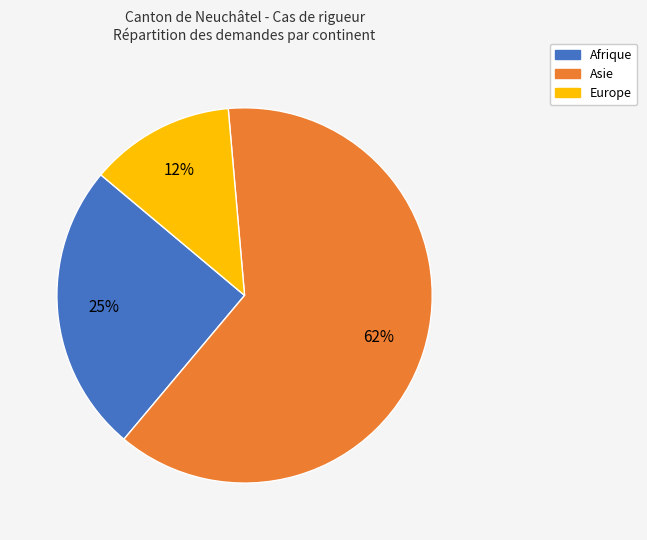

To the nearest percent, what is the combined percentage of Asie and Europe?

75%